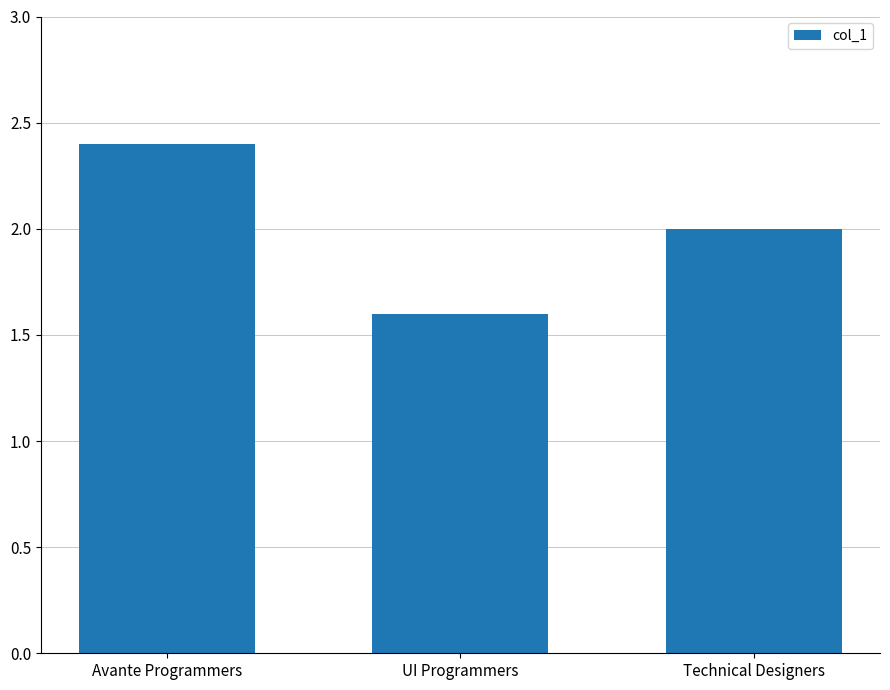

What is the difference between the maximum and second lowest values?

0.4